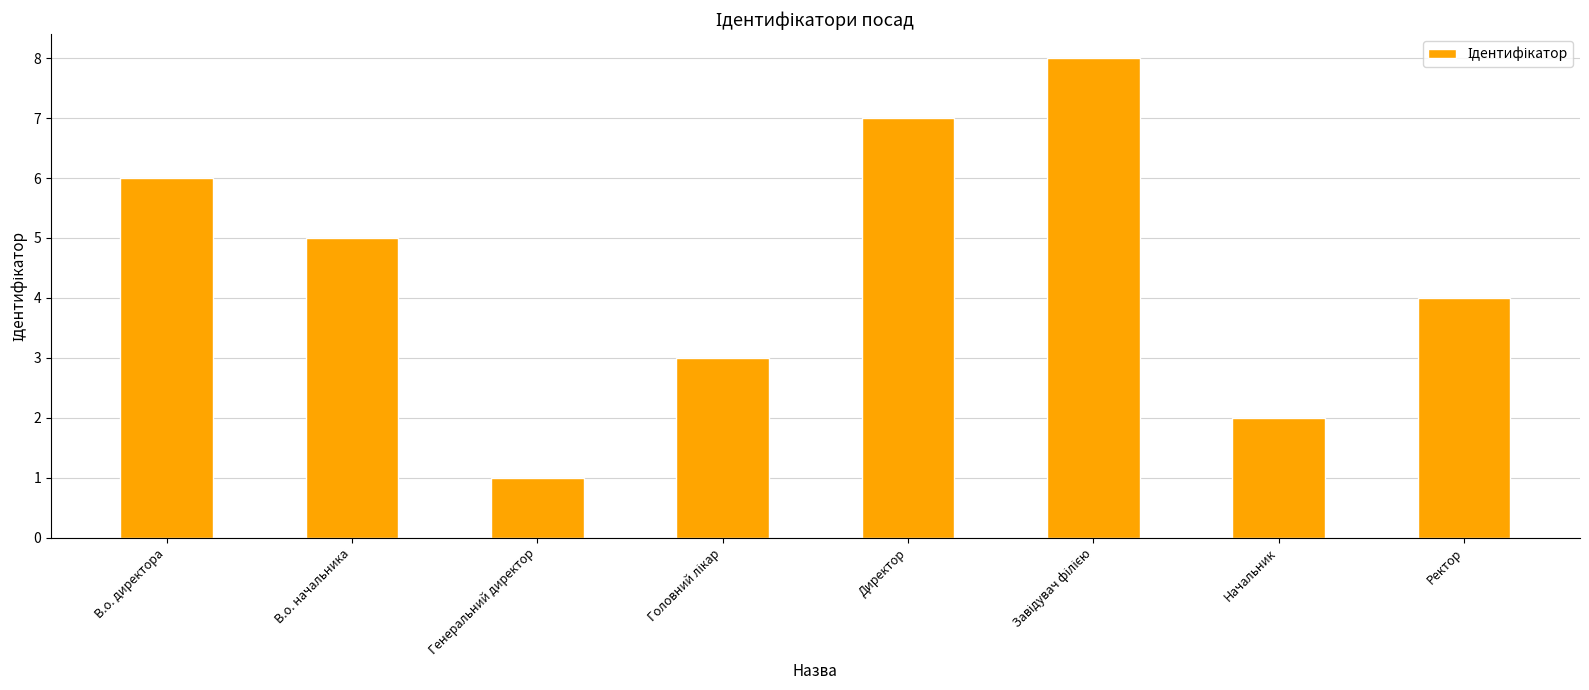

What is the smallest value displayed?

1